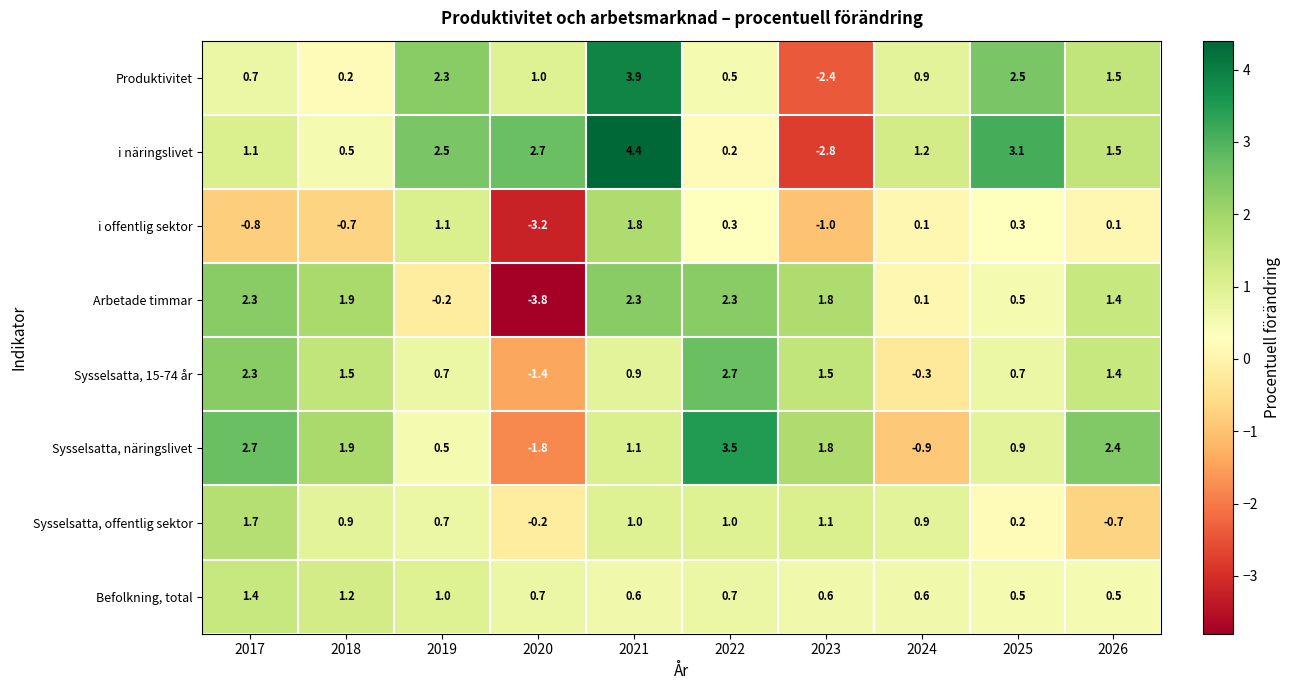

Where is Sysselsatta, 15-74 år nearest to the value 0?

2024